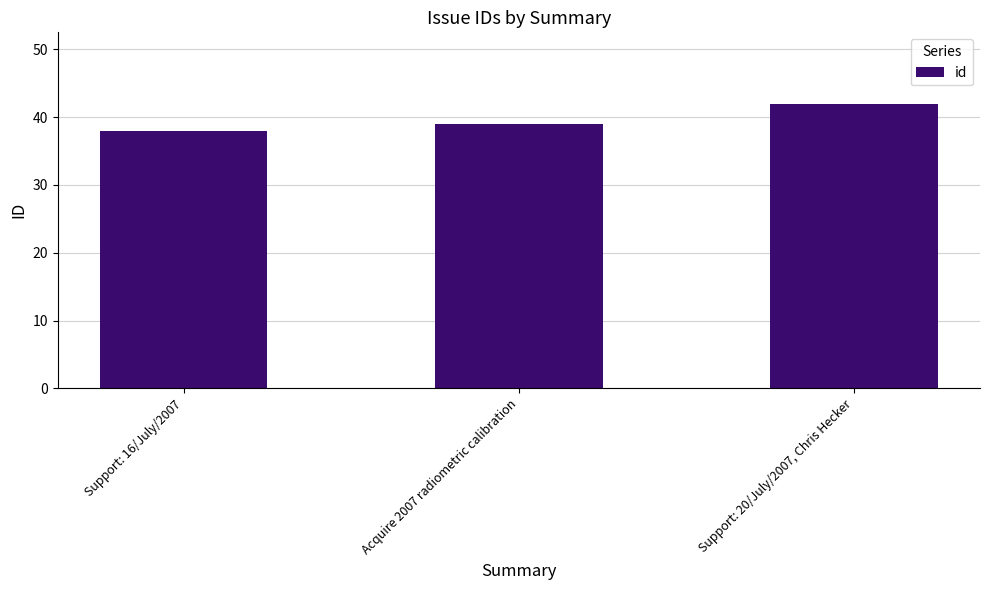

What is the sum of the values at Support: 16/July/2007 and Support: 20/July/2007, Chris Hecker?

80